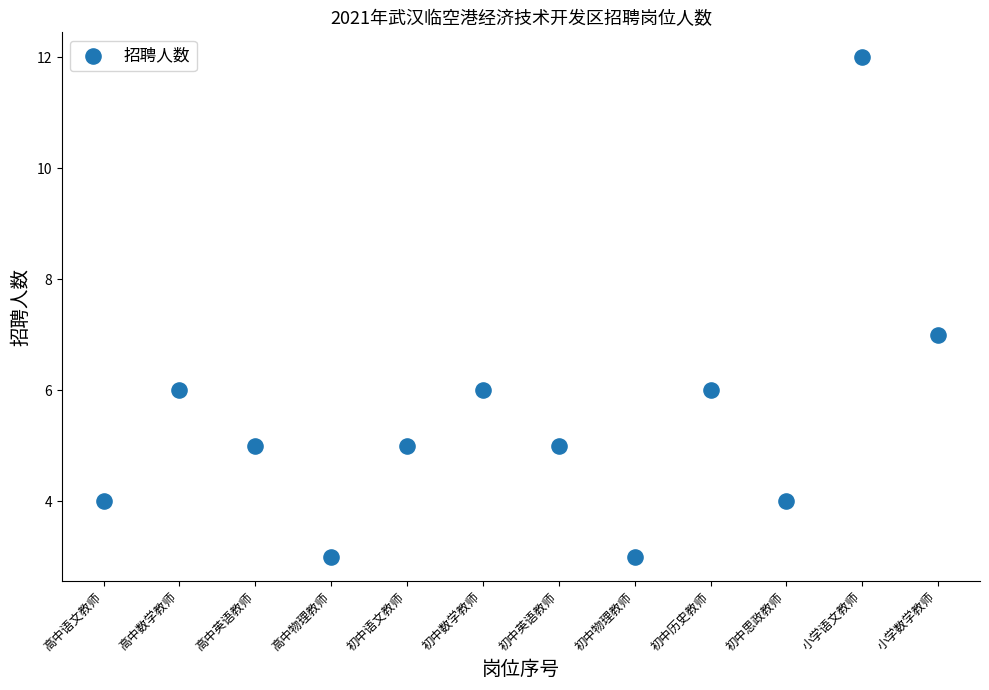

What is the average X value?

6